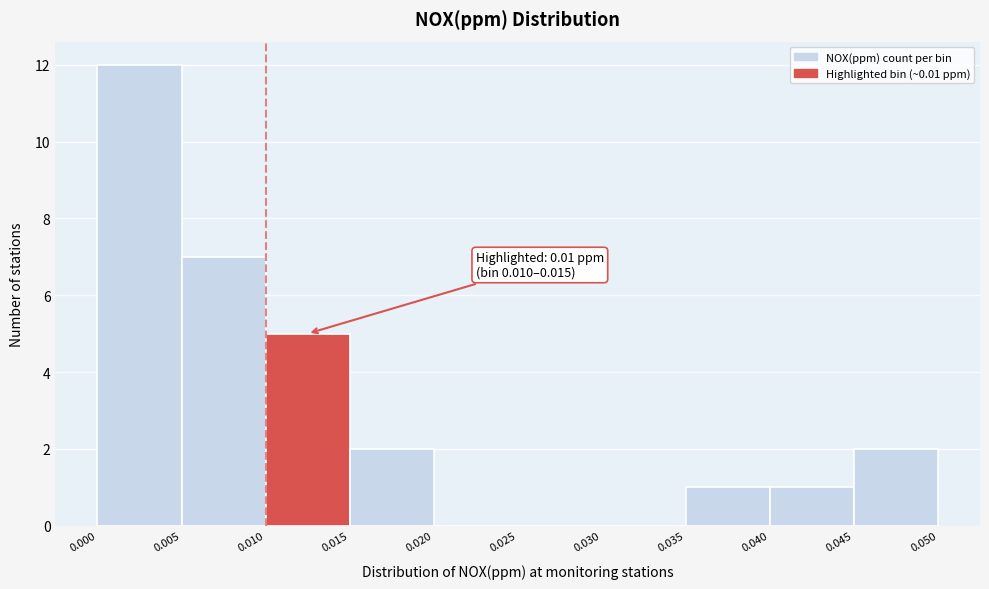

Over which range of the x-axis is the bar tallest?

0.000 to 0.005